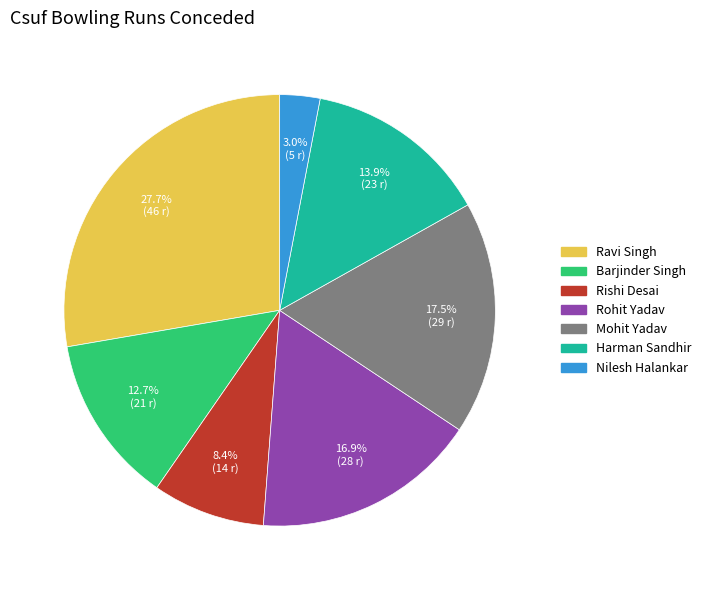

Count the number of slices in the pie.

7